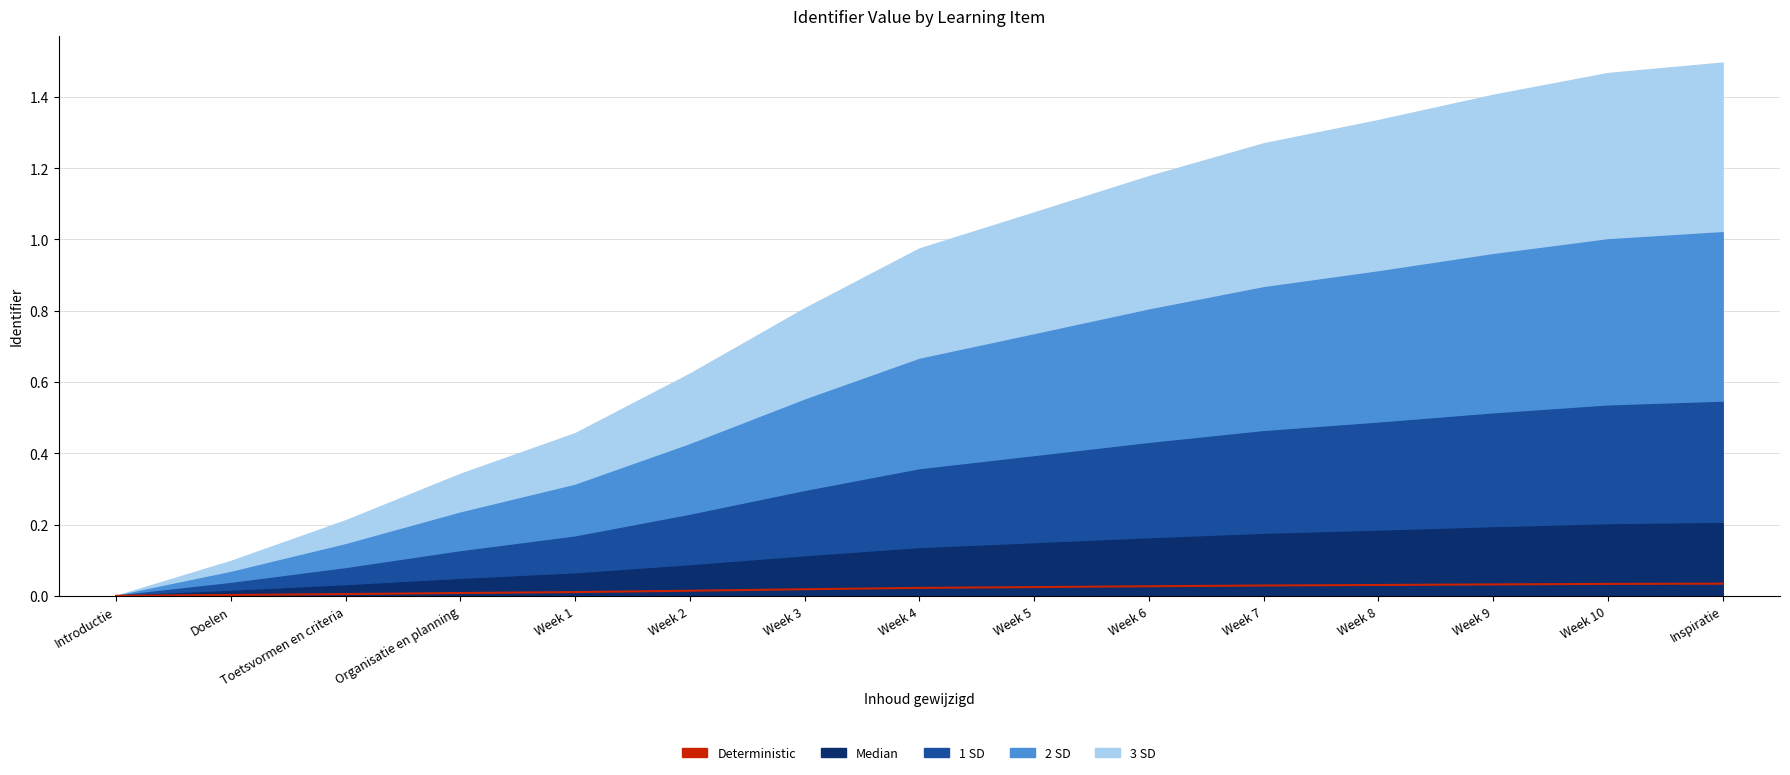

Rank the categories by value from highest to lowest.

Inspiratie, Week 10, Week 9, Week 8, Week 7, Week 6, Week 5, Week 4, Week 3, Week 2, Week 1, Organisatie en planning, Toetsvormen en criteria, Doelen, Introductie